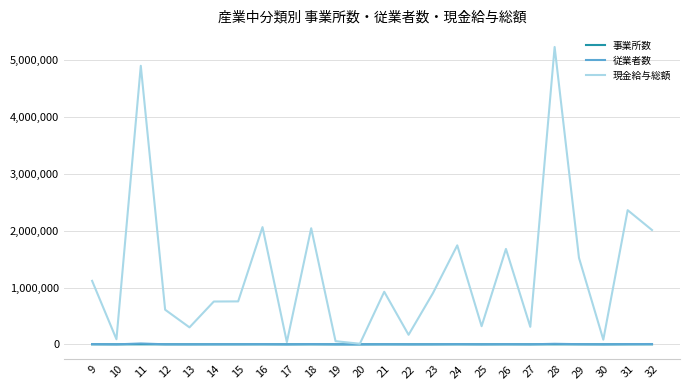

Is the value of 事業所数 at 22 greater than the value of 現金給与総額 at 29?

No